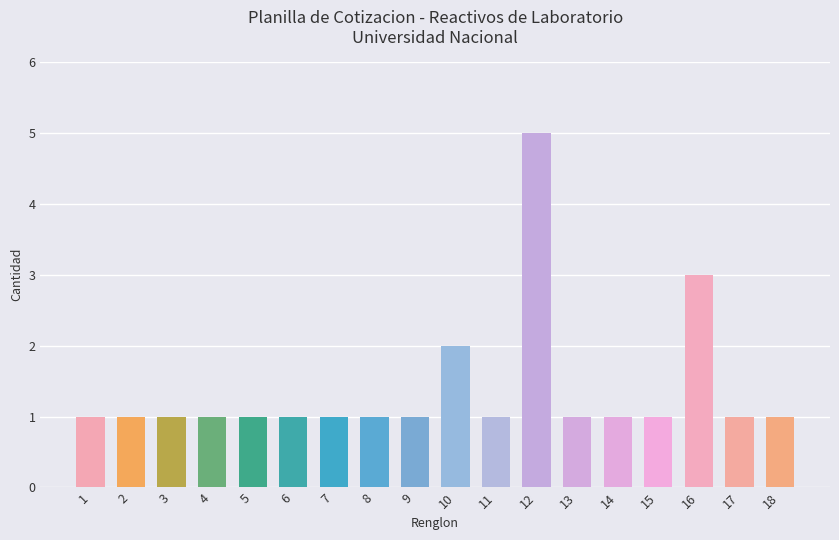

What is the sum of the values at 16 and 6?

4